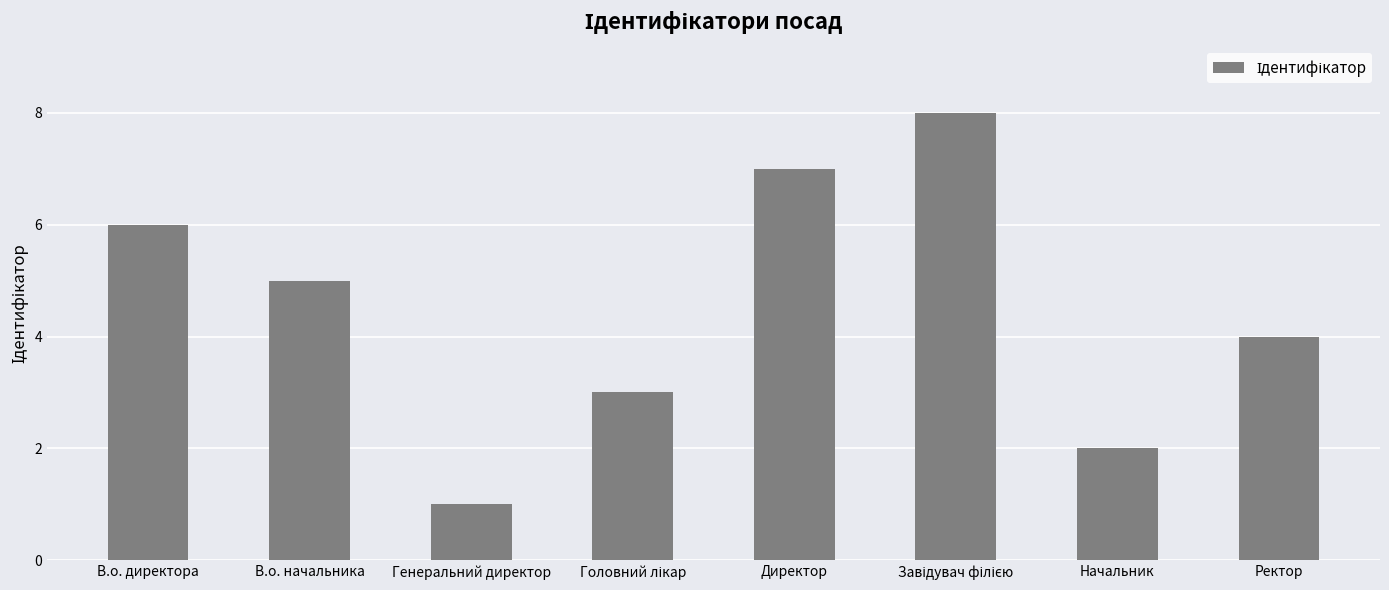

What is the minimum value shown in the chart?

1